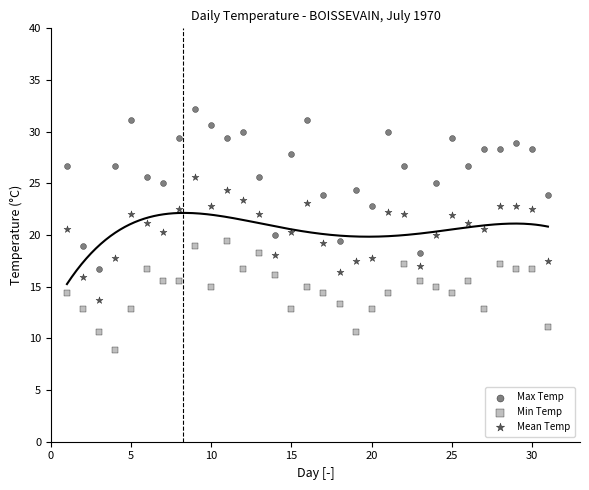

Across all data points, what is the range of X values (max minus min)?

30.0